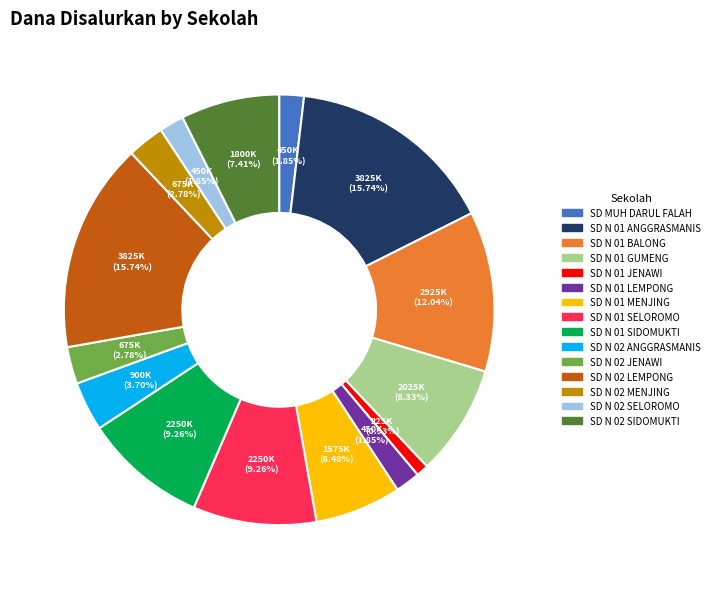

What is the smallest slice in the pie chart?

SD N 01 JENAWI